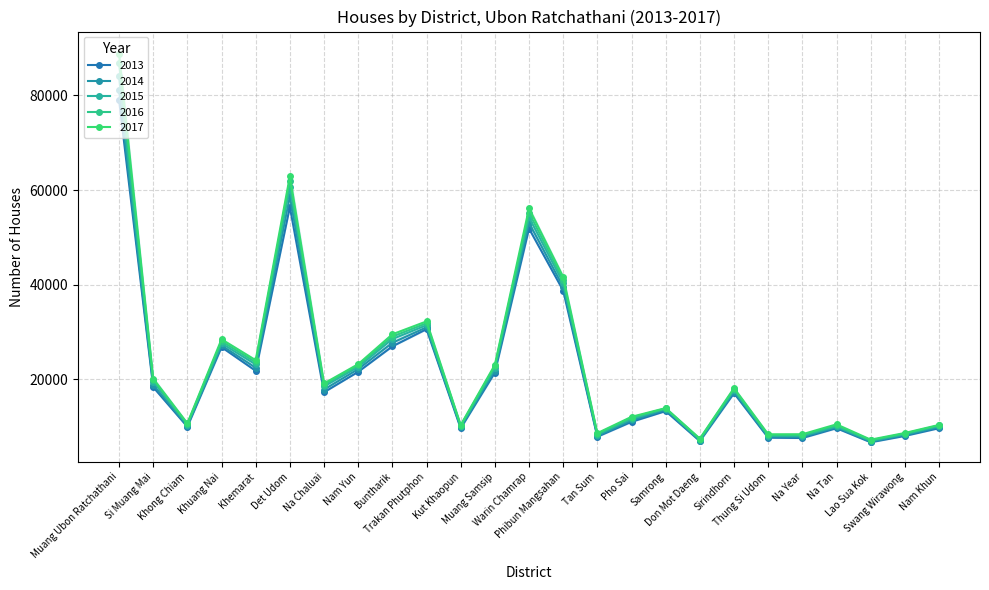

How many values in the 2015 series are below 17730?

12